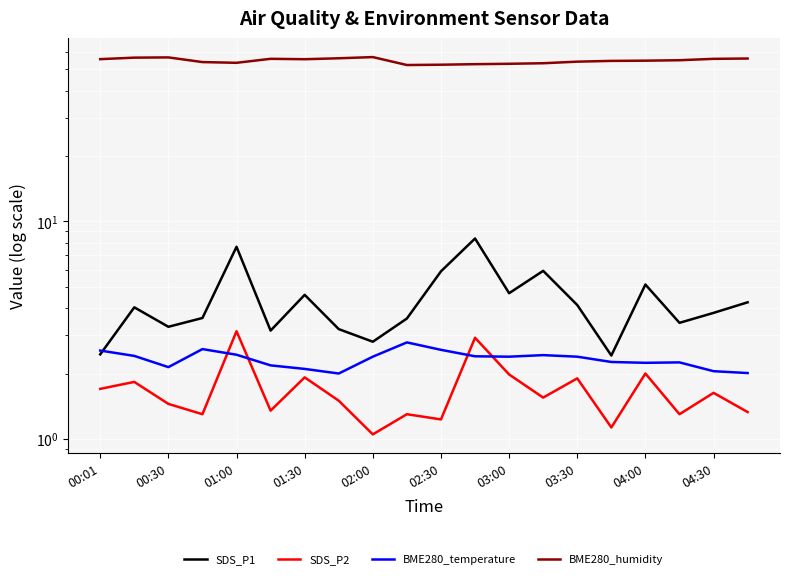

How many interior local peaks does the BME280_humidity series have?

3